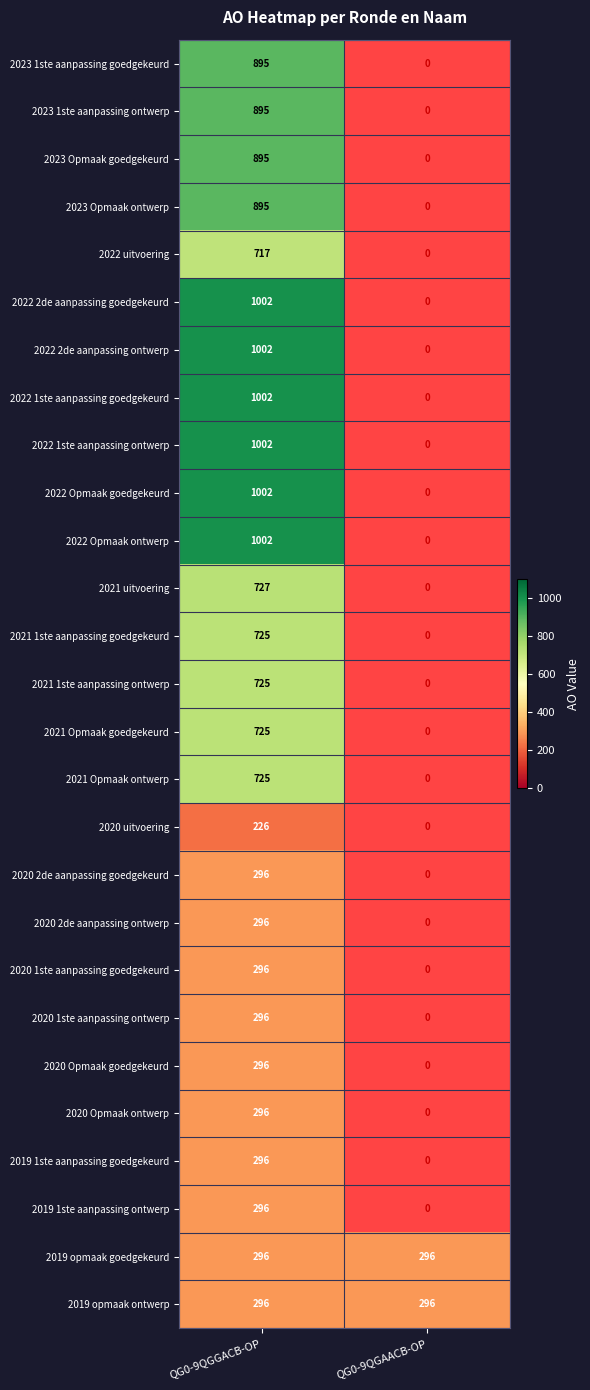

True or false: 2022 uitvoering has a value of 1200 at QG0-9QGGACB-OP.

False